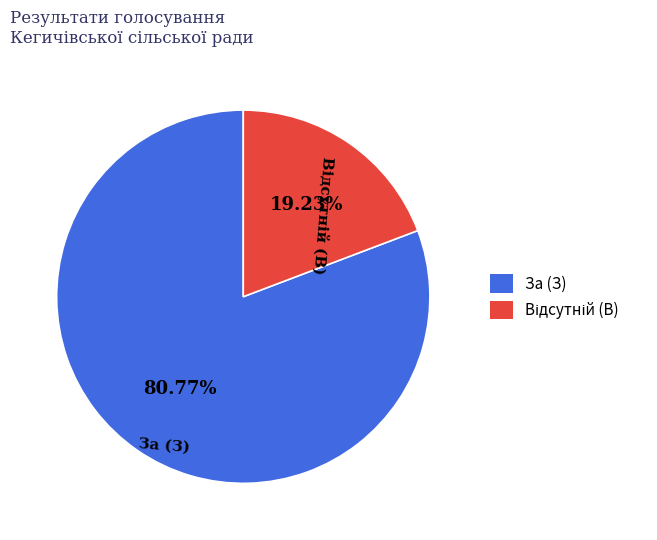

What is the largest slice in the pie chart?

За (З)